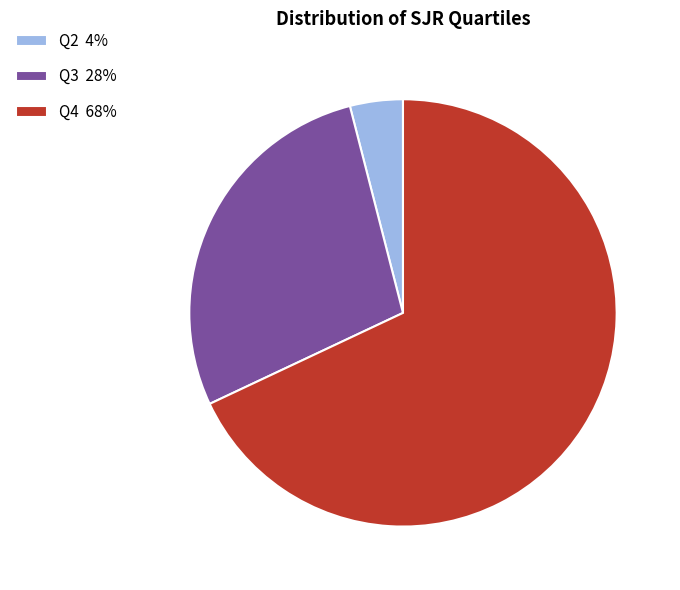

True or false: Q2 accounts for 4% of the total.

True